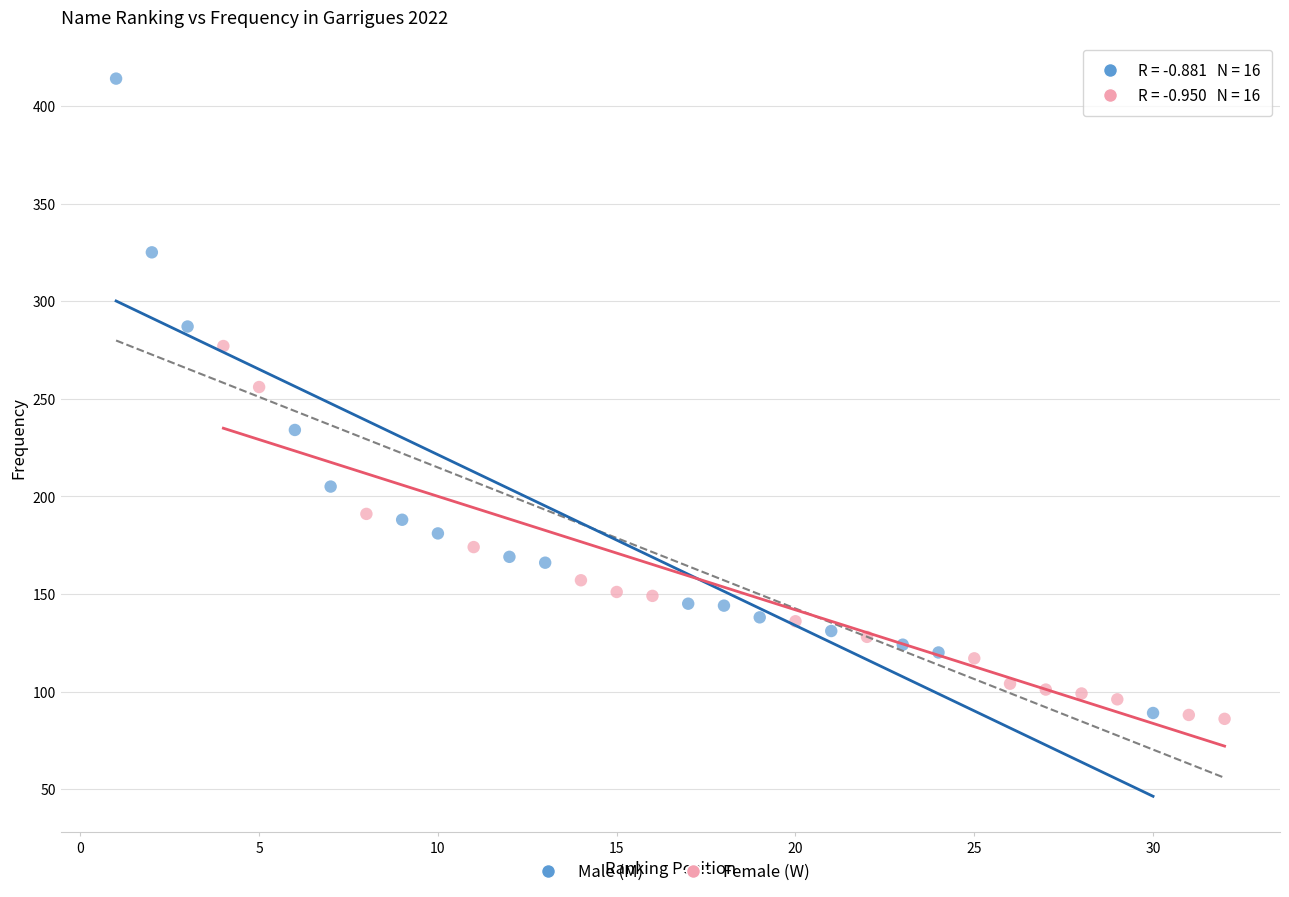

Which series contains the highest Y value?

Male (M)